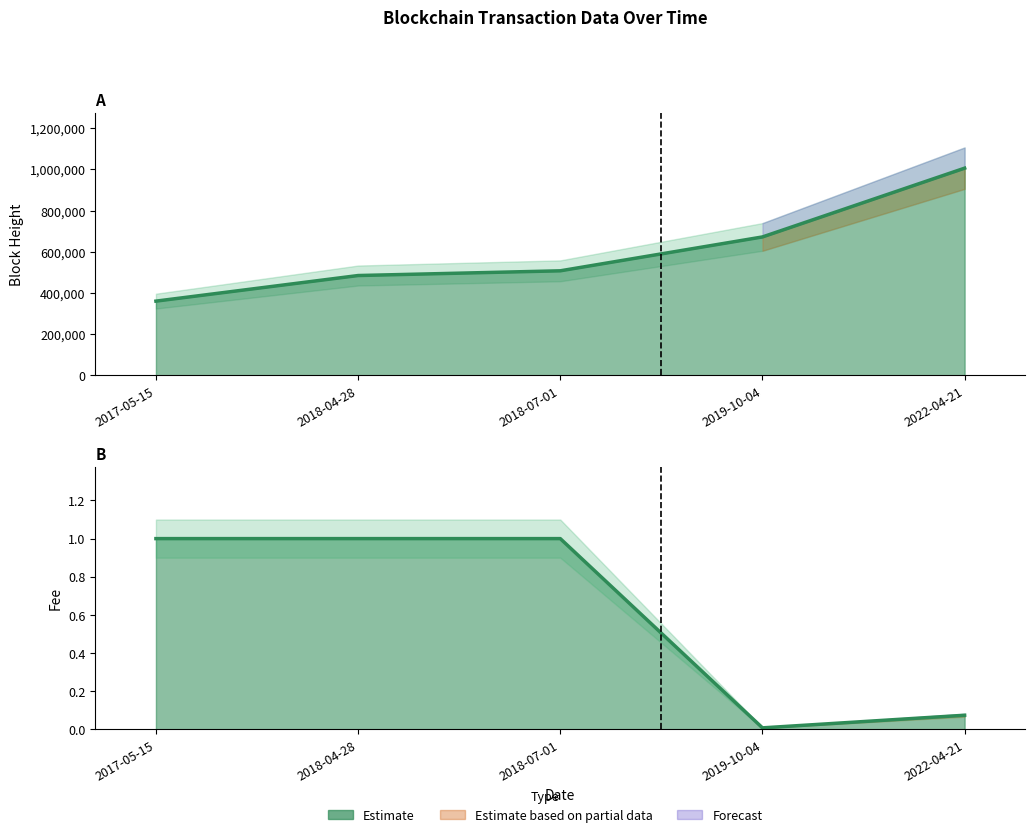

True or false: Height and Fee cross at least once.

False